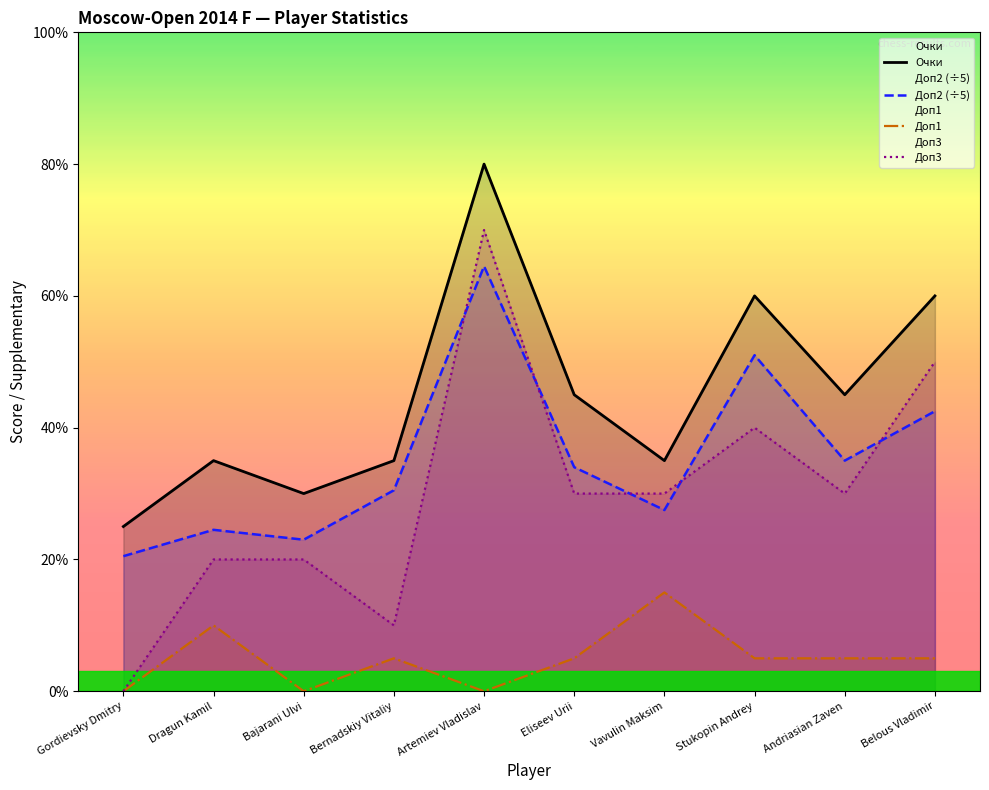

Which series has the largest total across all categories?

Очки